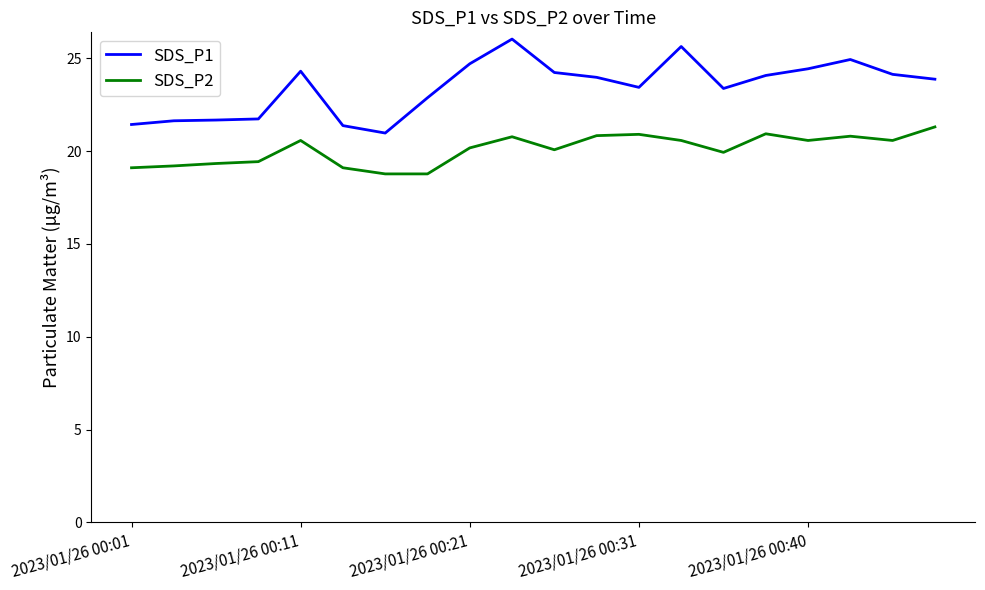

List the series in order of their peak value, lowest first.

SDS_P2, SDS_P1